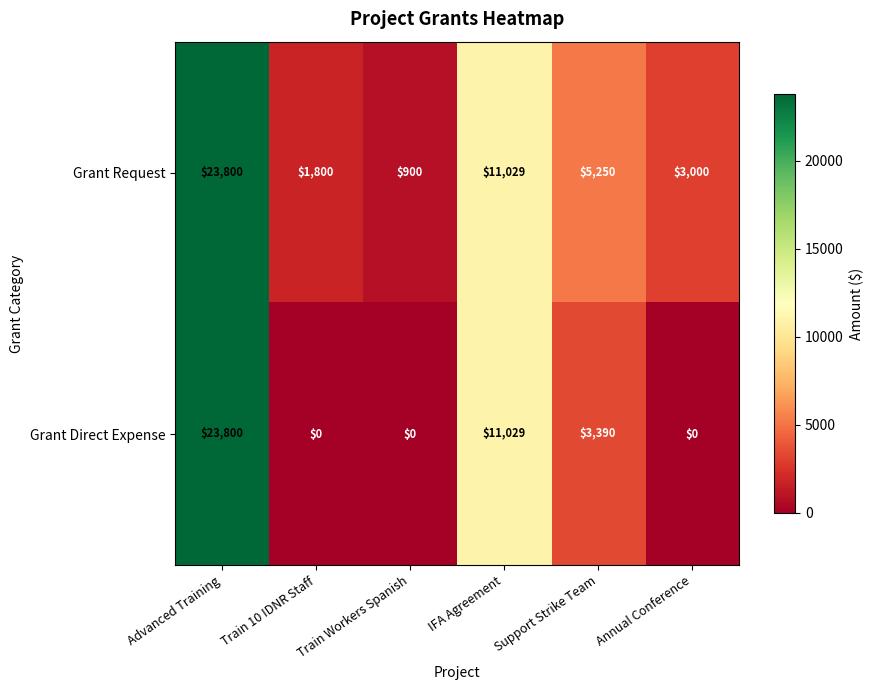

What is the maximum value for Grant Request?

23800